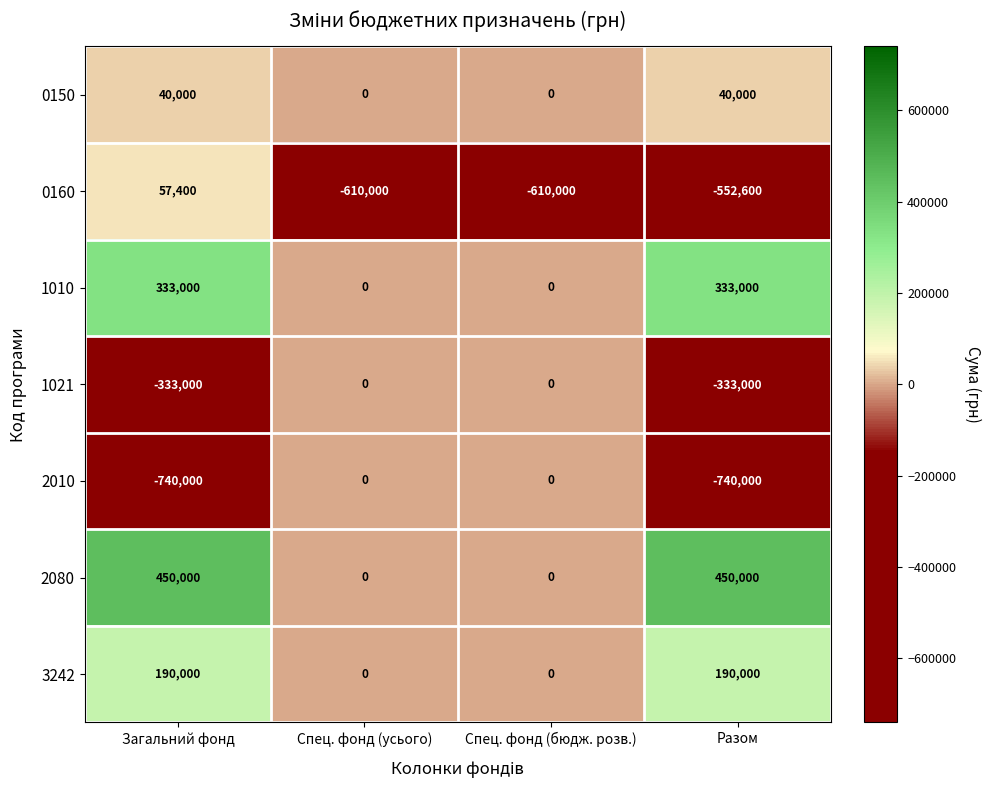

At Загальний фонд, list the series in order from smallest to largest.

2010, 1021, 0150, 0160, 3242, 1010, 2080